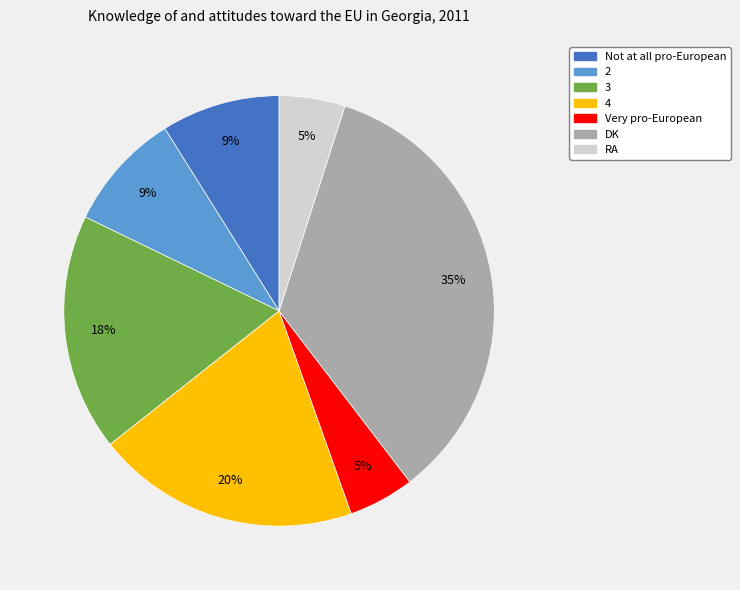

What is the largest slice in the pie chart?

DK